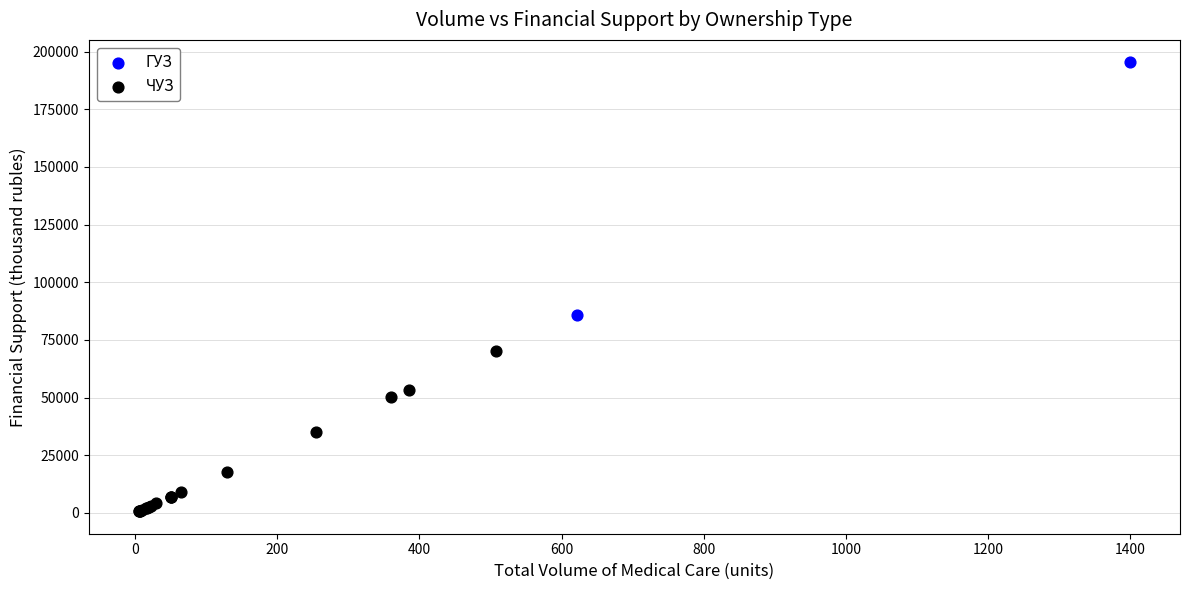

What are all the series names shown in the legend?

ГУЗ, ЧУЗ